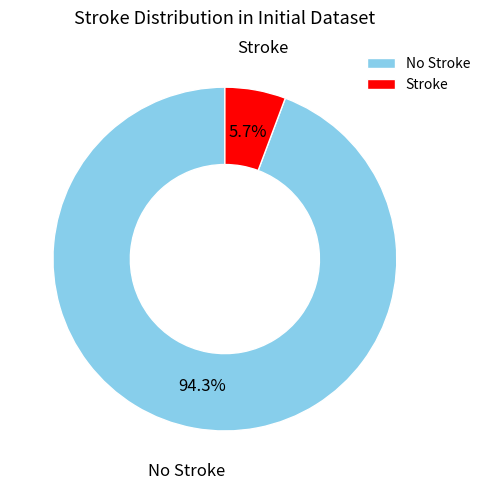

Is the sum of Stroke and No Stroke greater than half?

Yes